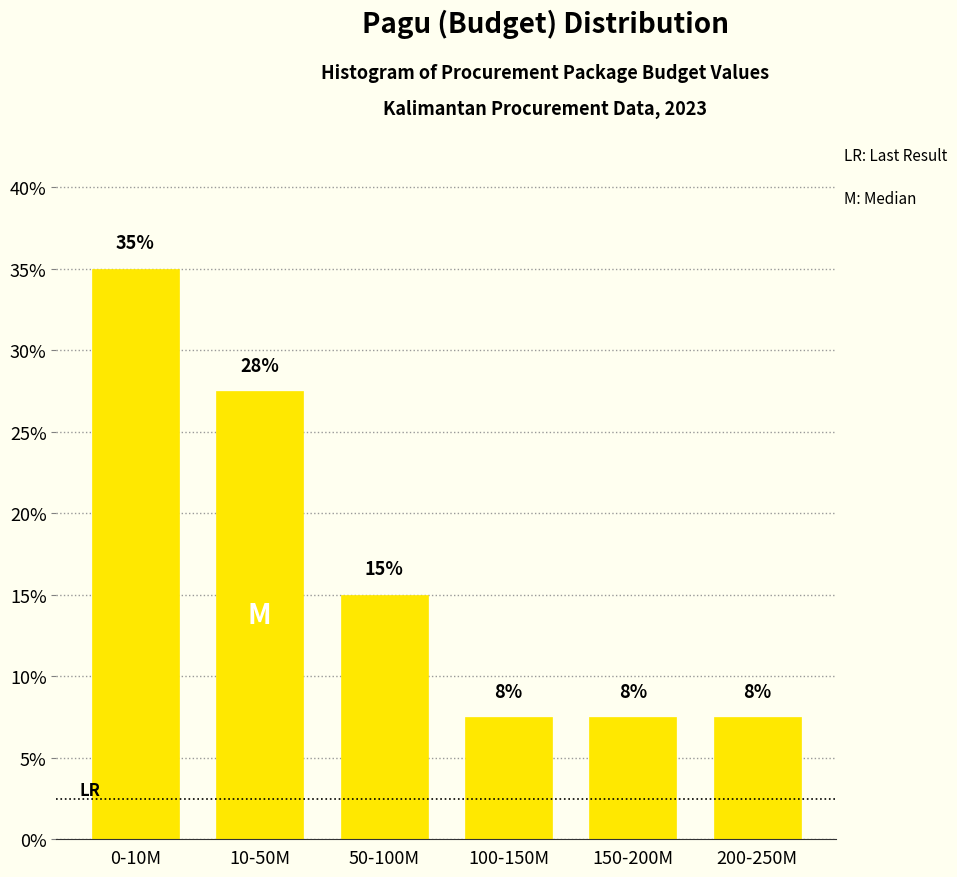

How many bars are there in total?

6